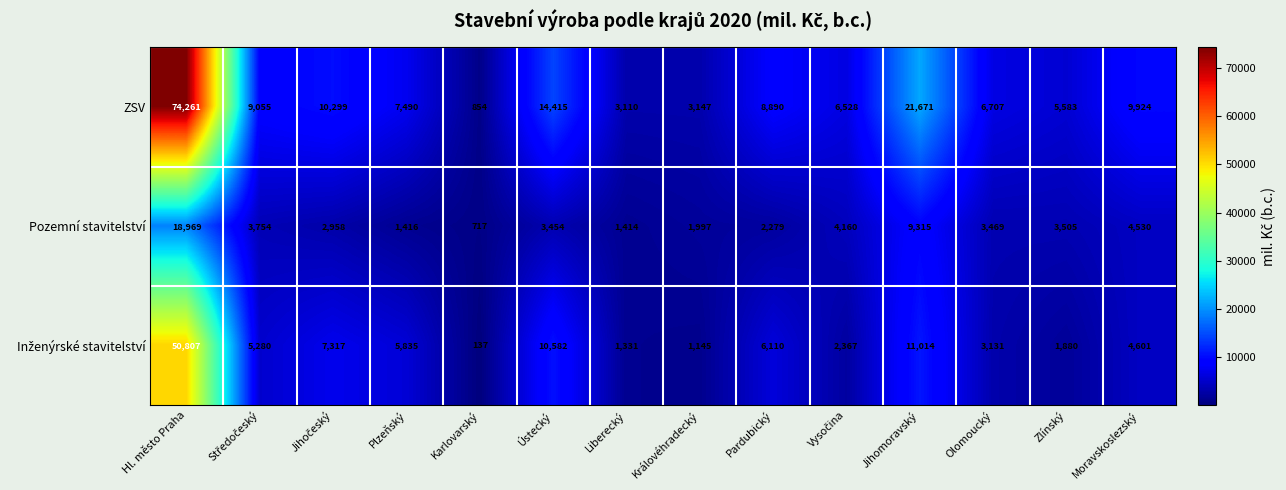

The value of Pozemní stavitelství at Ústecký is 2302. True or false?

False